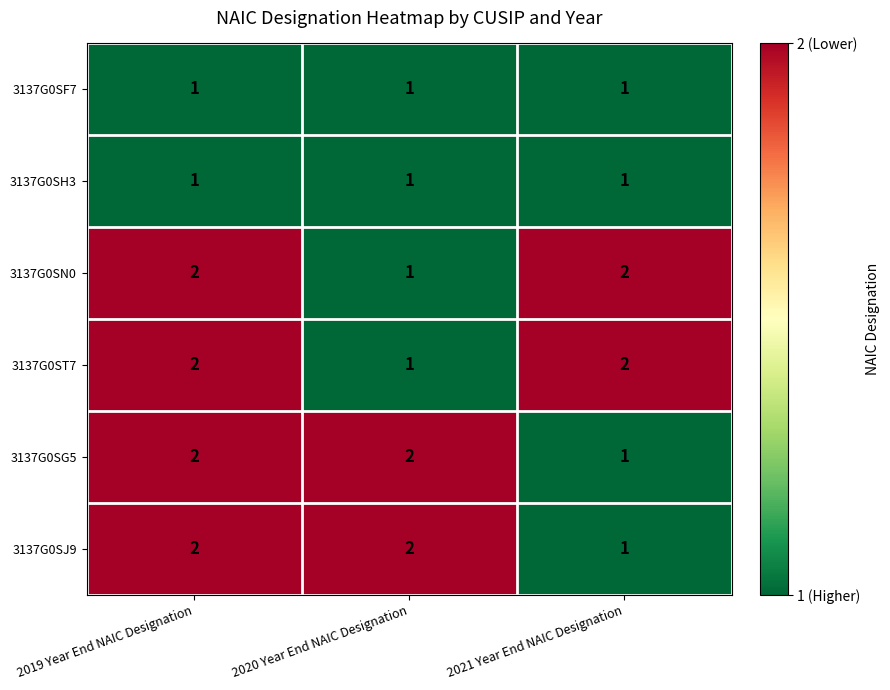

What is the total value across all series at 2021 Year End NAIC Designation?

8